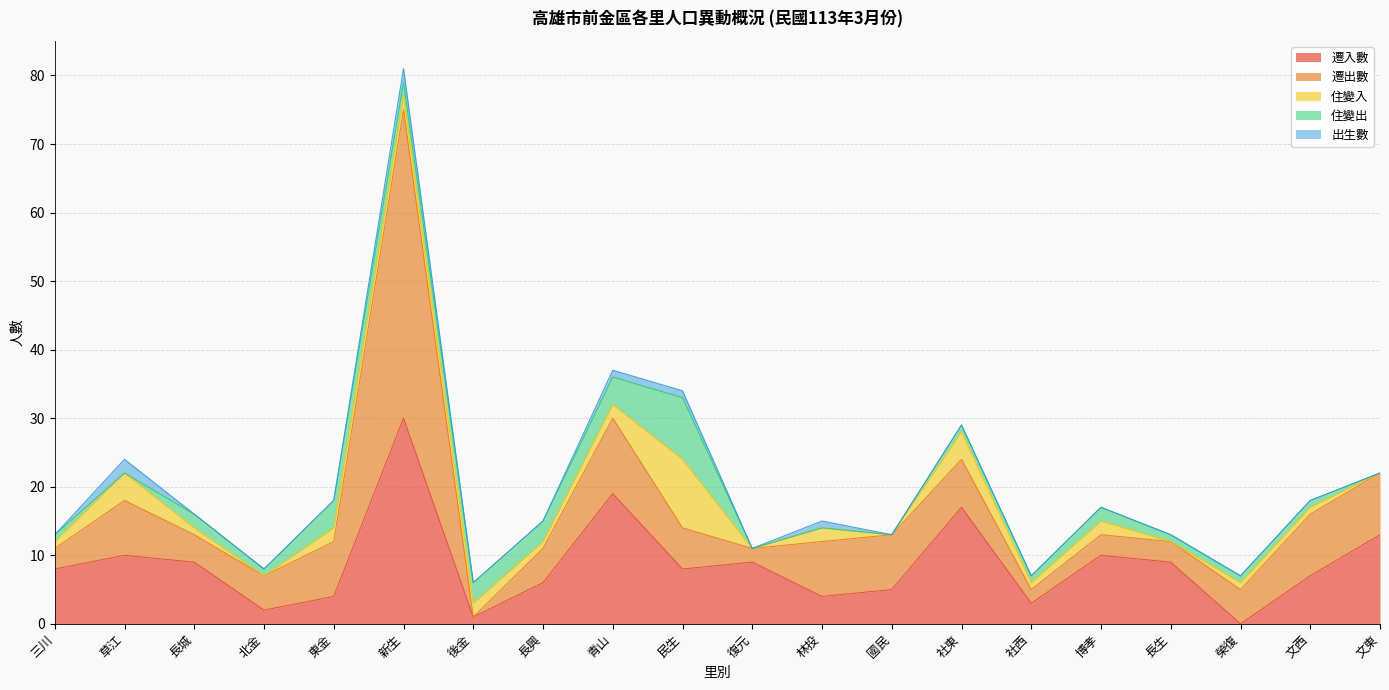

How many positive values does the 遷出數 series have?

19